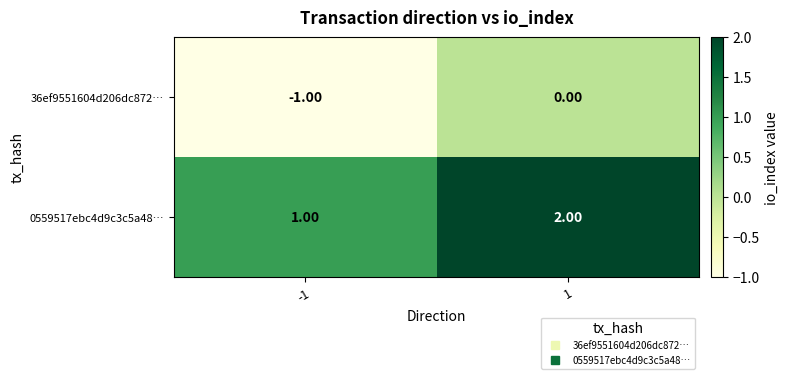

How many data points in 36ef9551604d206dc872… are less than 0?

1